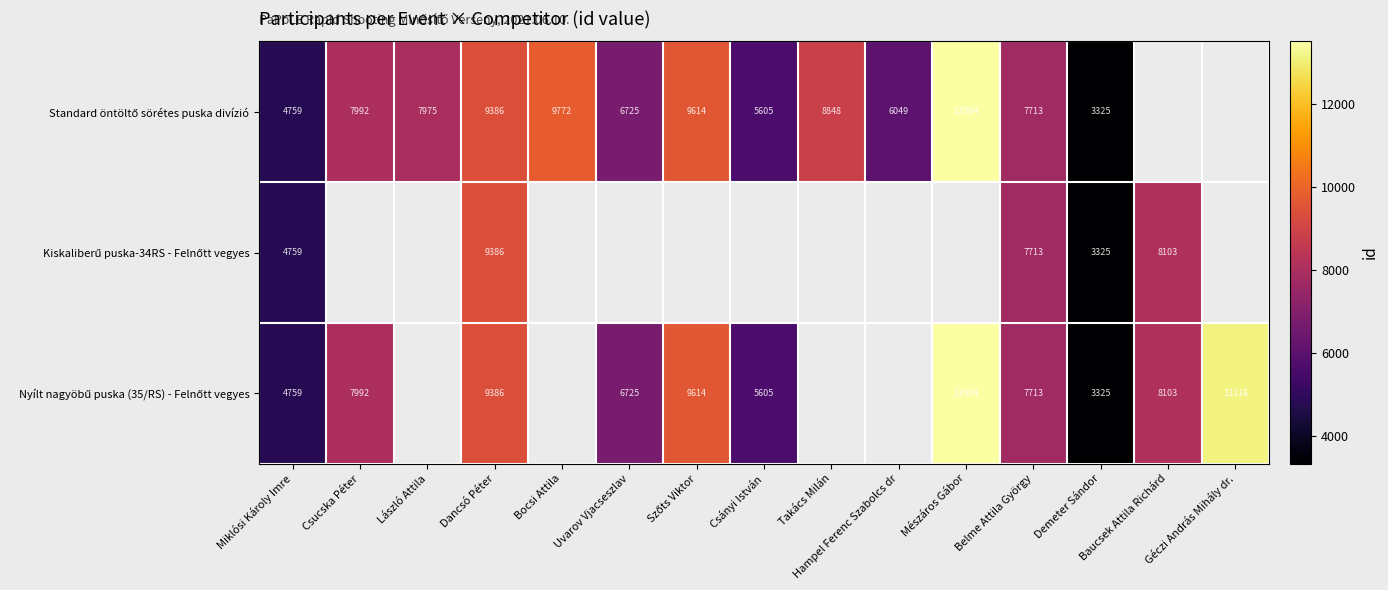

Which label corresponds to the smallest value in the chart?

Demeter Sándor